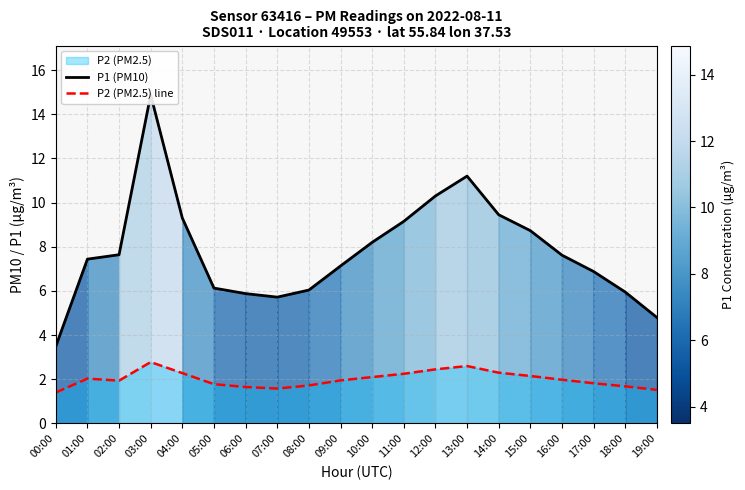

Which has a higher value, 06:00 or 14:00?

14:00